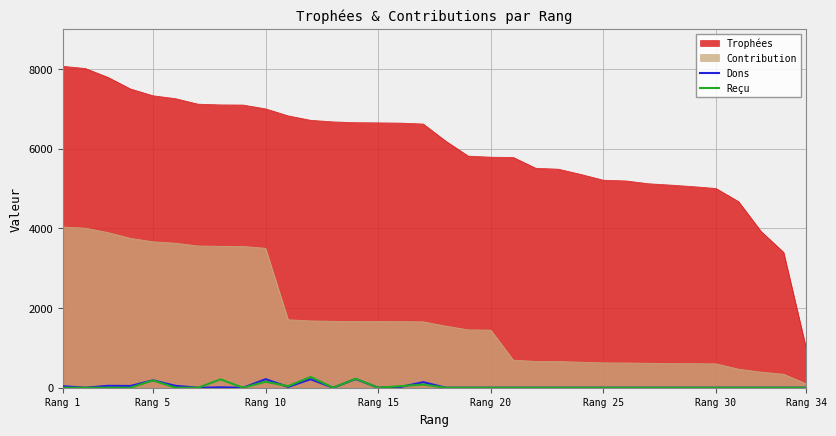

True or false: Reçu and Trophées intersect in this chart.

False